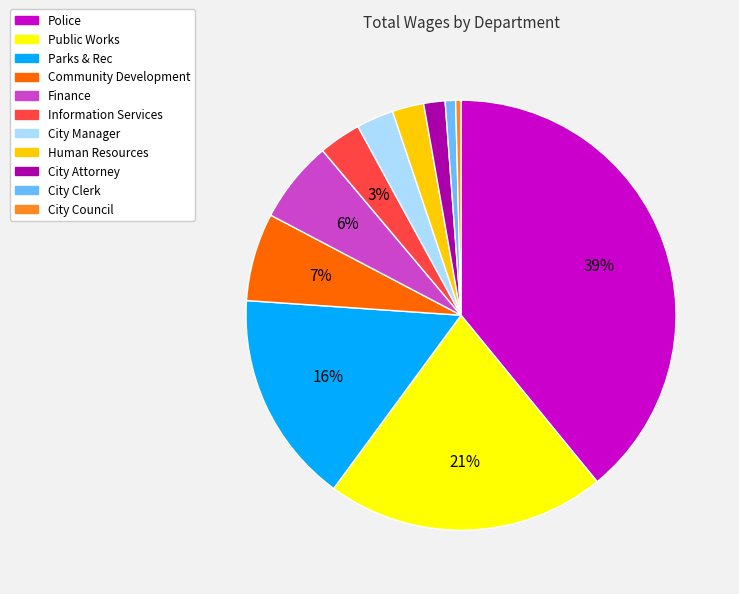

To the nearest percent, what is the average slice percentage?

9%